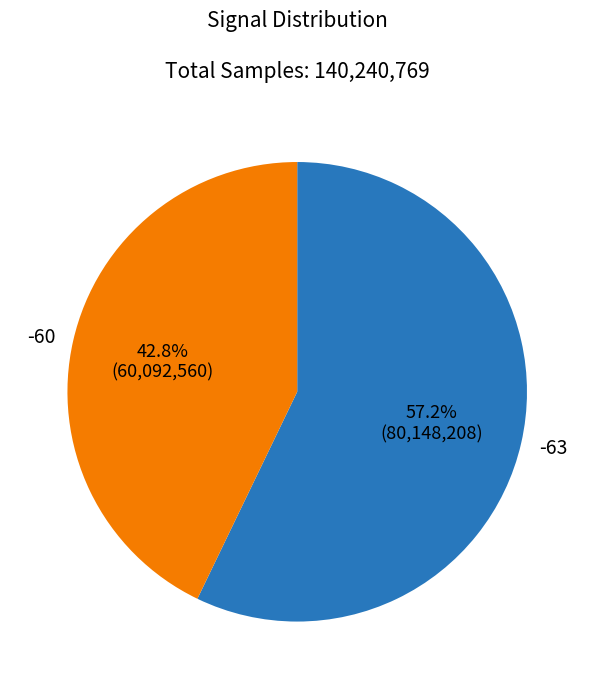

Which slice is the smallest?

-60